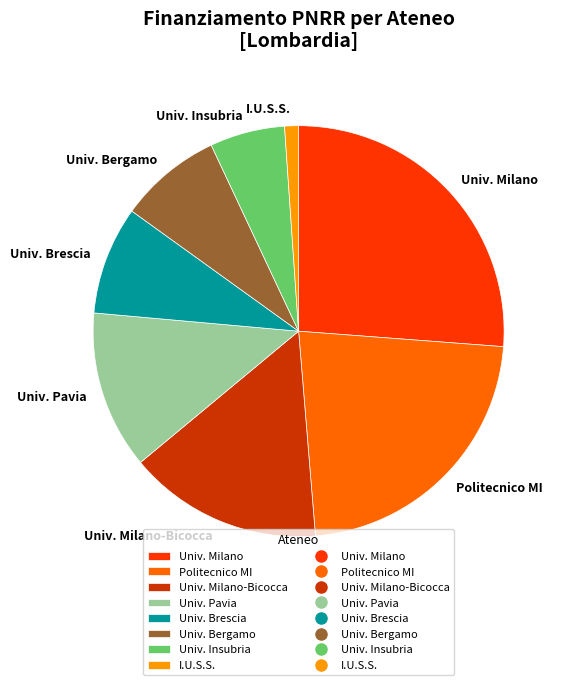

Is the sum of Univ. Milano-Bicocca and Univ. Milano greater than half?

No